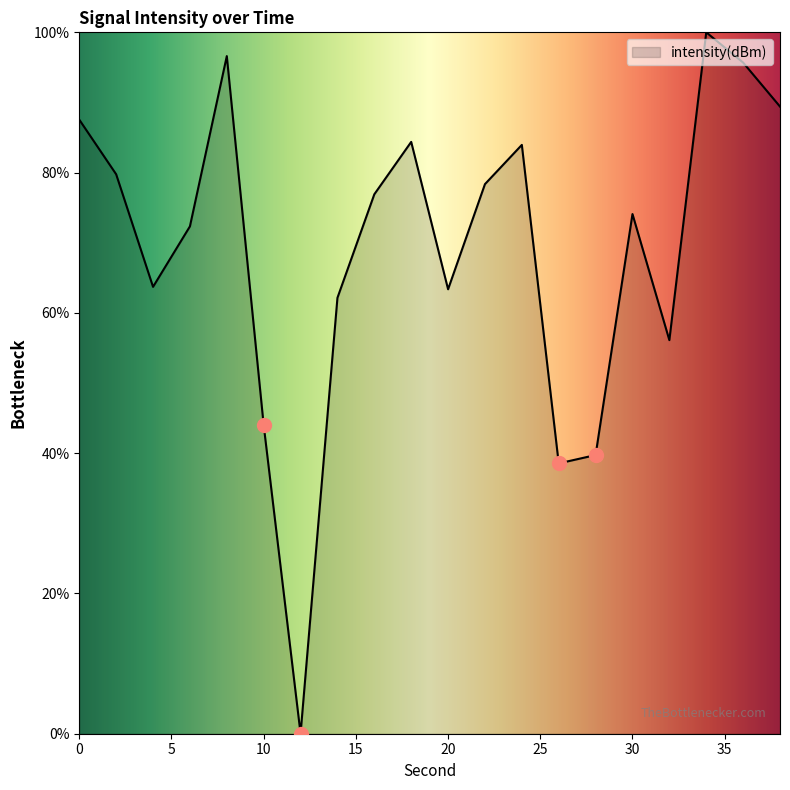

How many lines are shown in the chart?

1